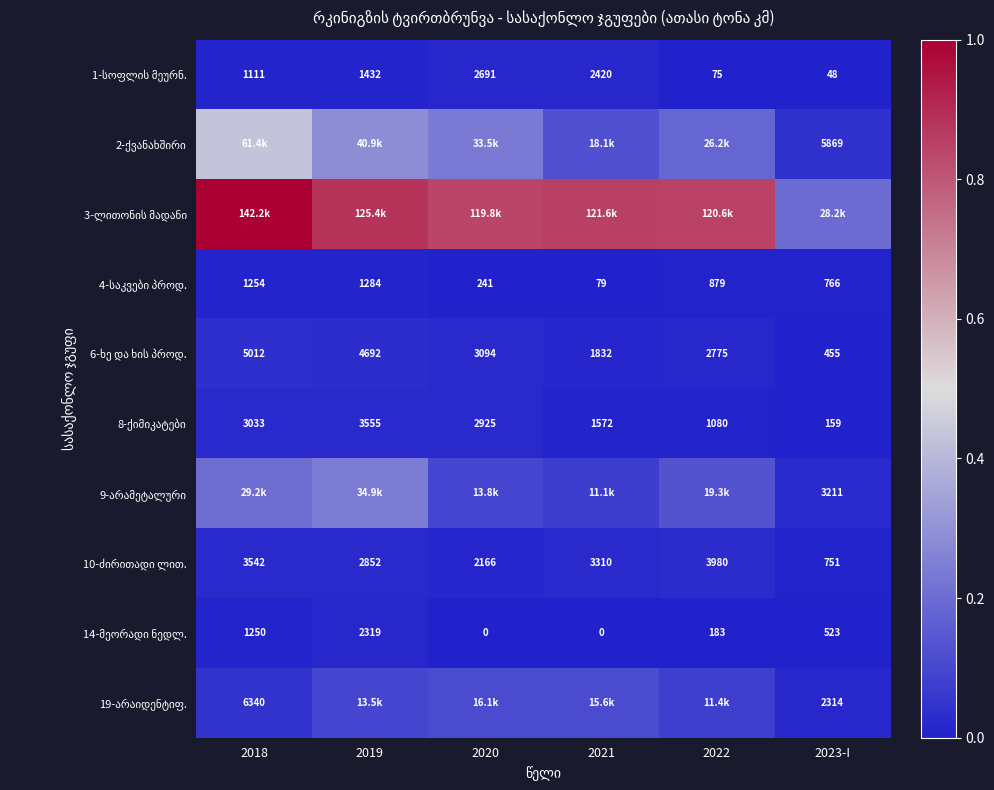

Which category has the lowest value in the 6-ხე და ხის პროდ. series?

2023-I